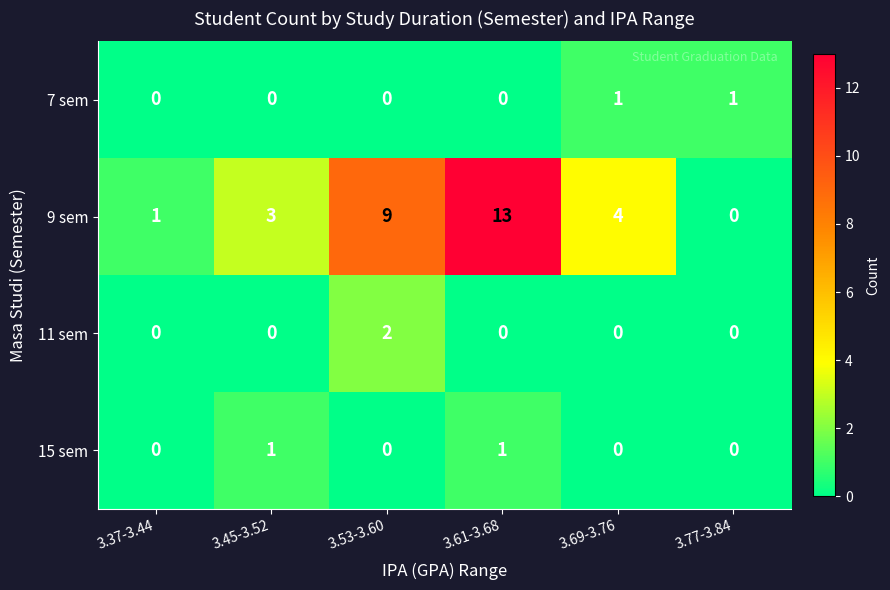

How many categories are shown in the chart?

6